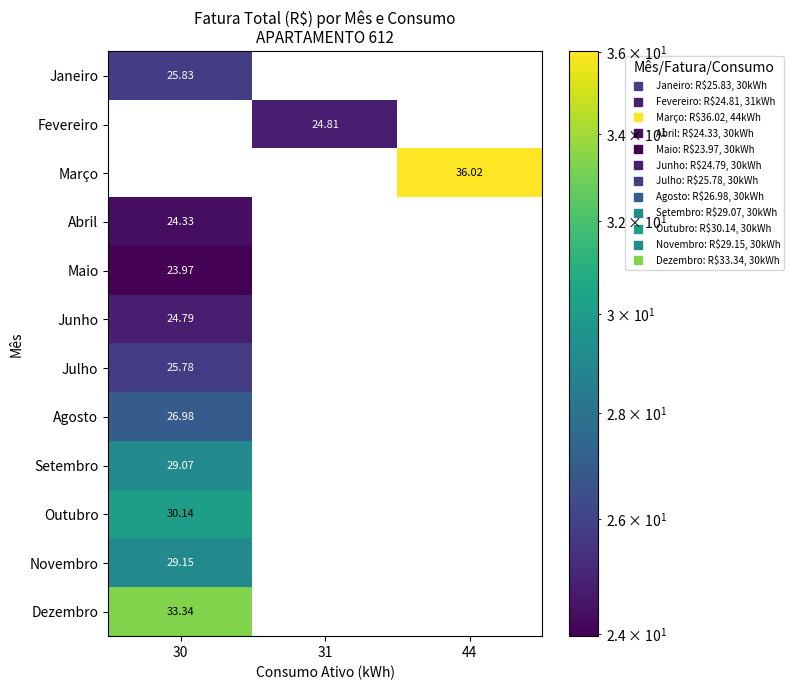

At how many categories does at least one series exceed 3?

3